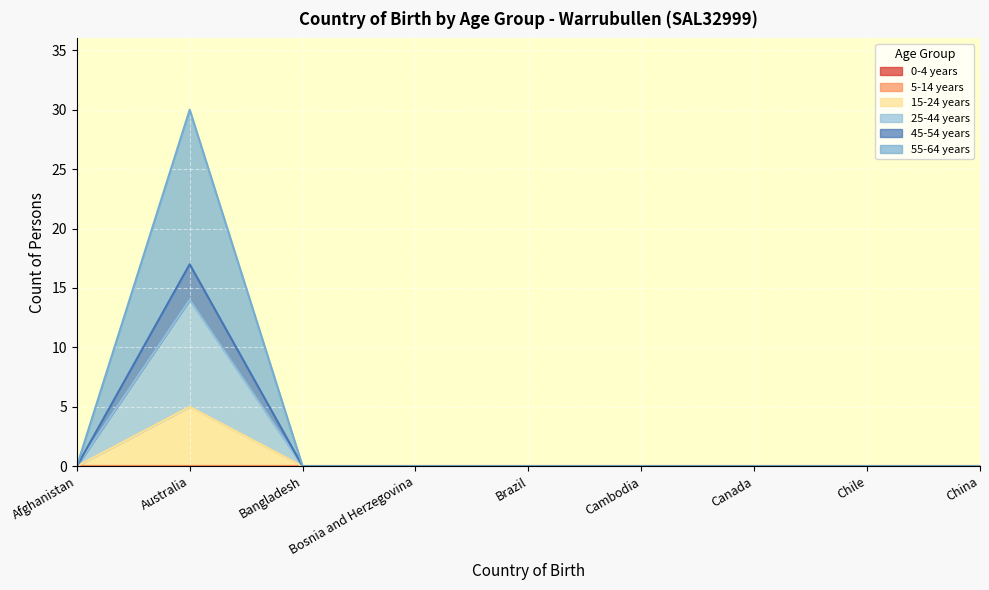

True or false: 45-54 years and 55-64 years cross at least once.

False